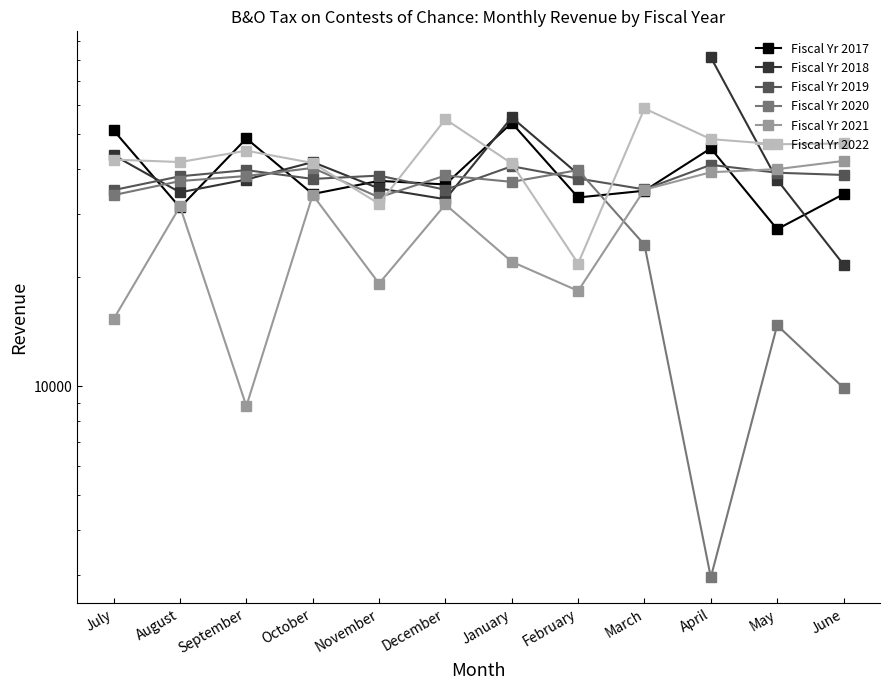

What is the label of the 2nd point from the right?

May